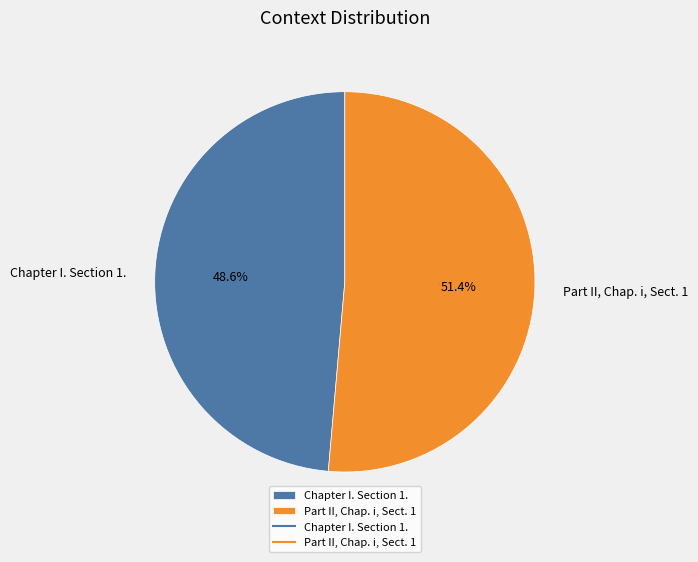

Between Chapter I. Section 1. and Part II, Chap. i, Sect. 1, which is larger?

Part II, Chap. i, Sect. 1